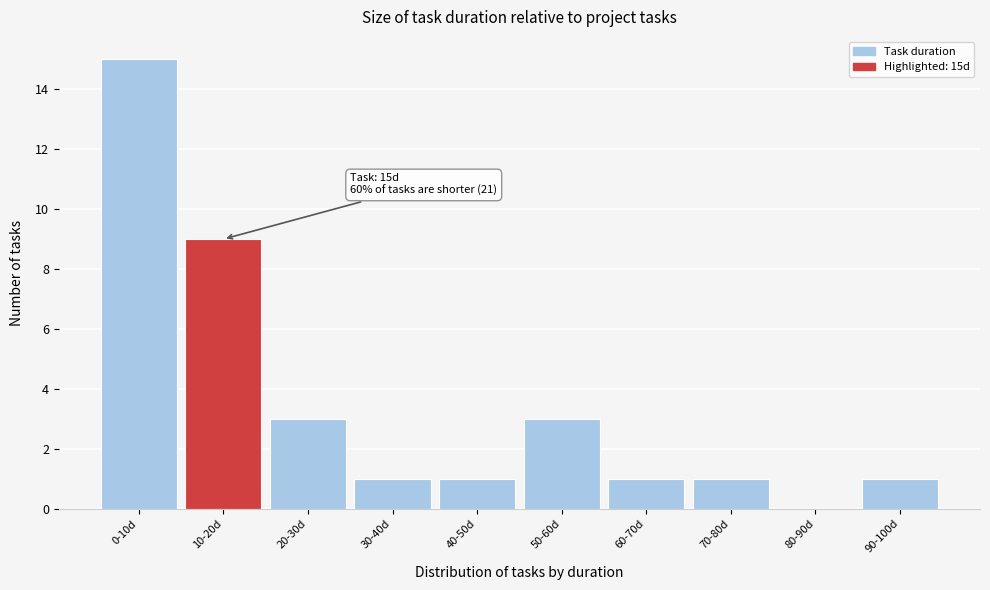

Reading right to left, what are all the values shown in this chart?

90-100d=1	80-90d=0	70-80d=1	60-70d=1	50-60d=3	40-50d=1	30-40d=1	20-30d=3	10-20d=9	0-10d=15